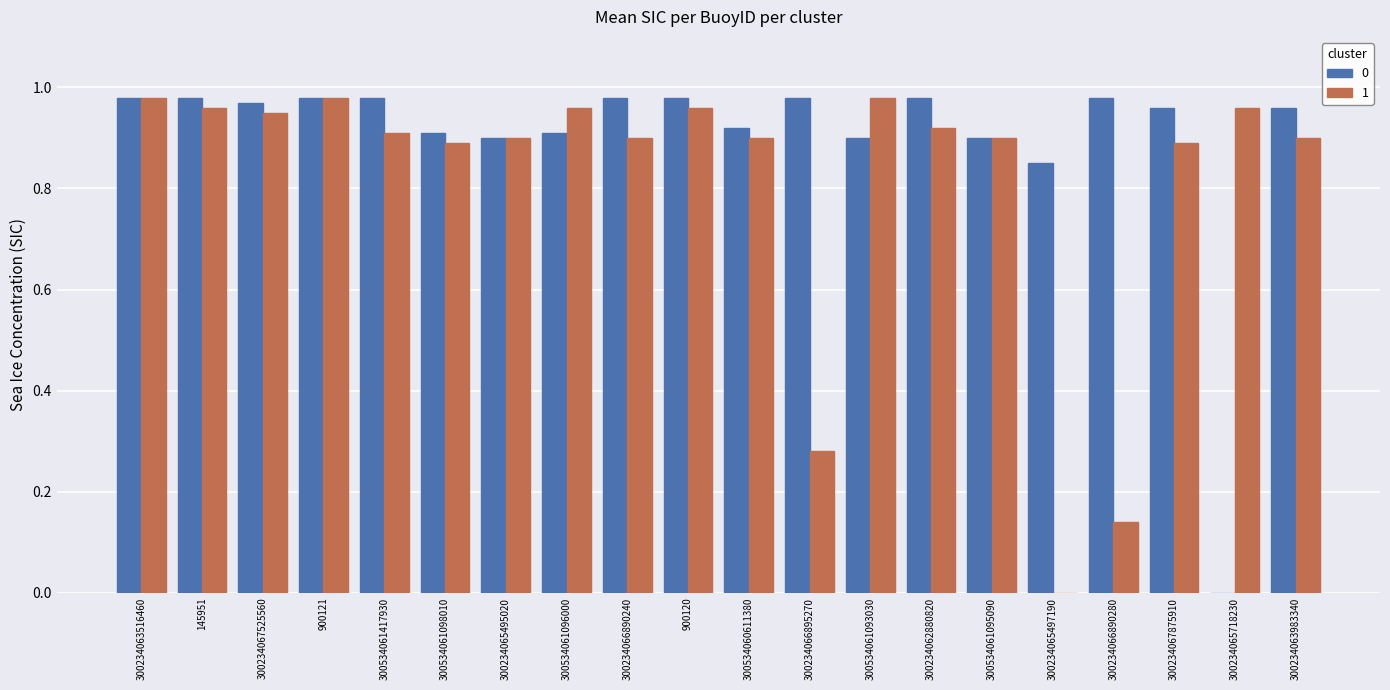

Are the bars grouped side by side (vs. stacked)?

Yes